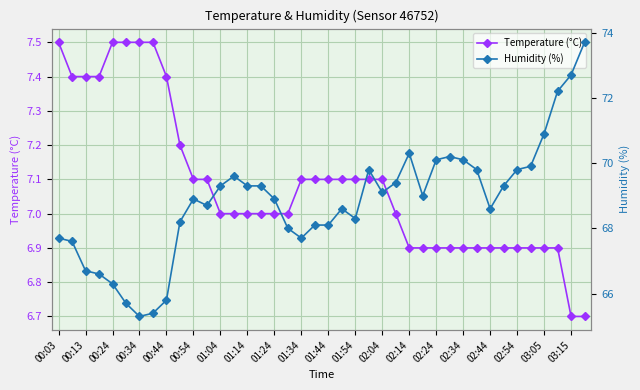

How many lines are shown in the chart?

2